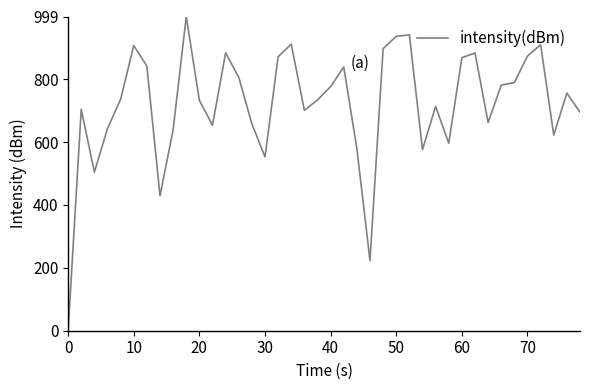

What is the maximum value shown in the chart?

999.0